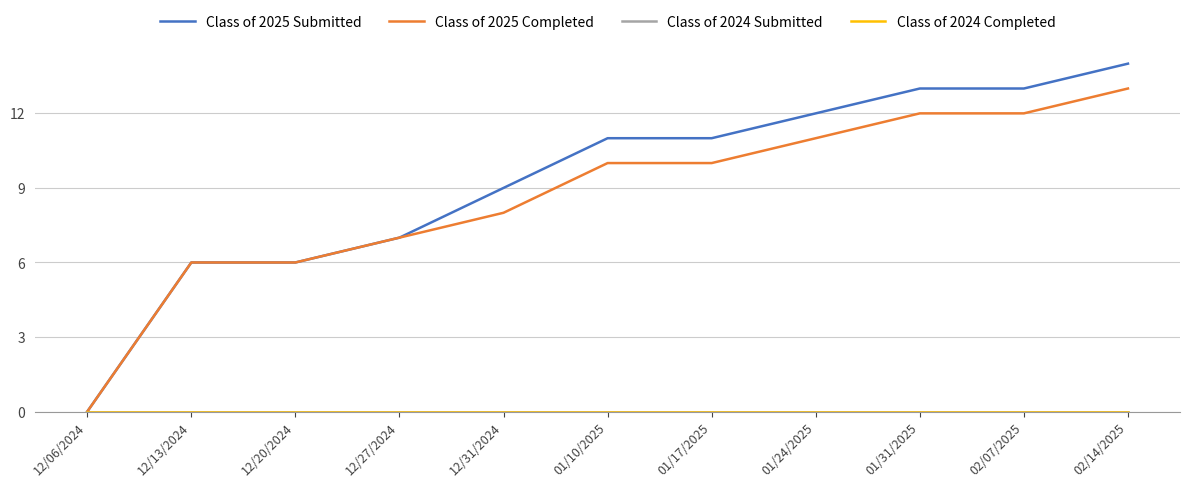

Does the chart display data point markers on the line(s)?

No